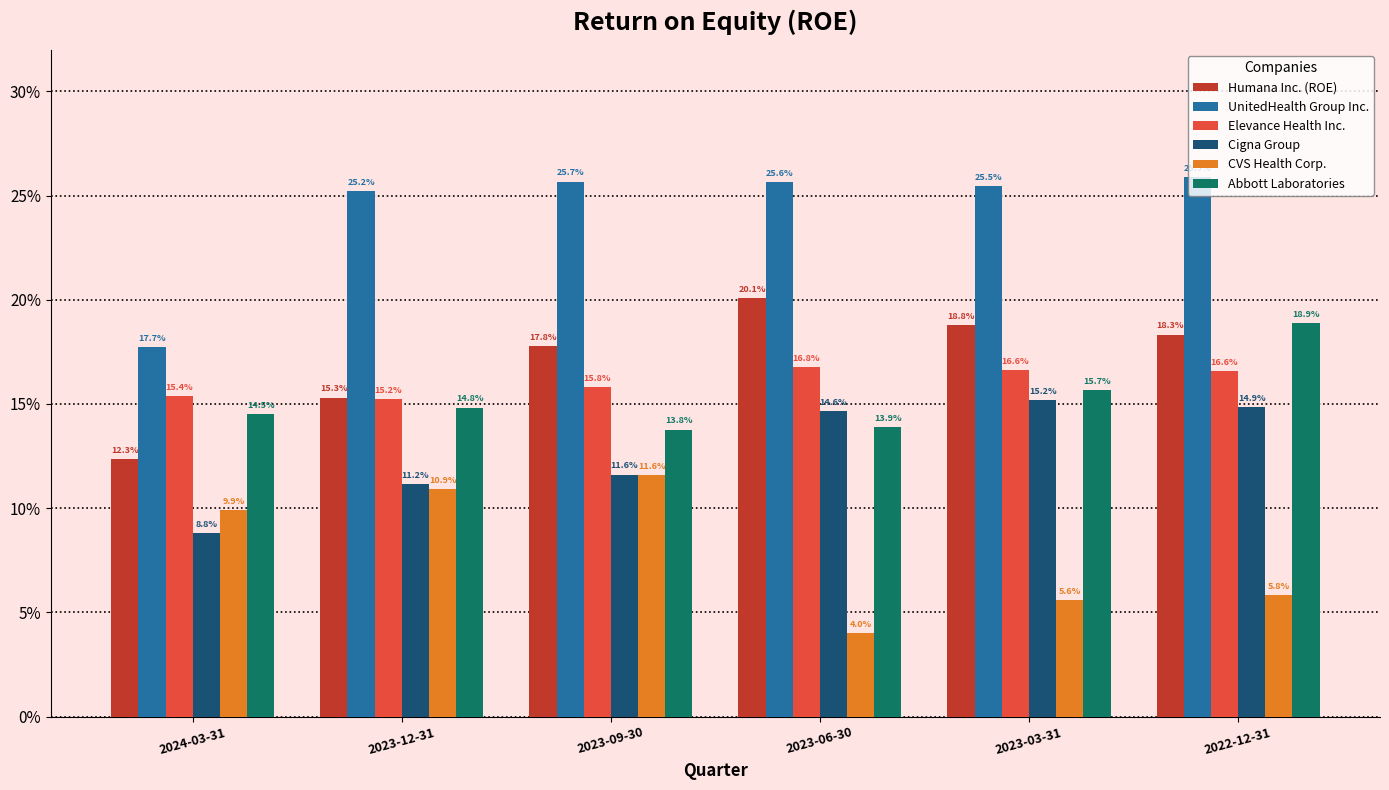

Is the value of UnitedHealth Group Inc. at 2024-03-31 greater than the value of Abbott Laboratories at 2023-06-30?

Yes